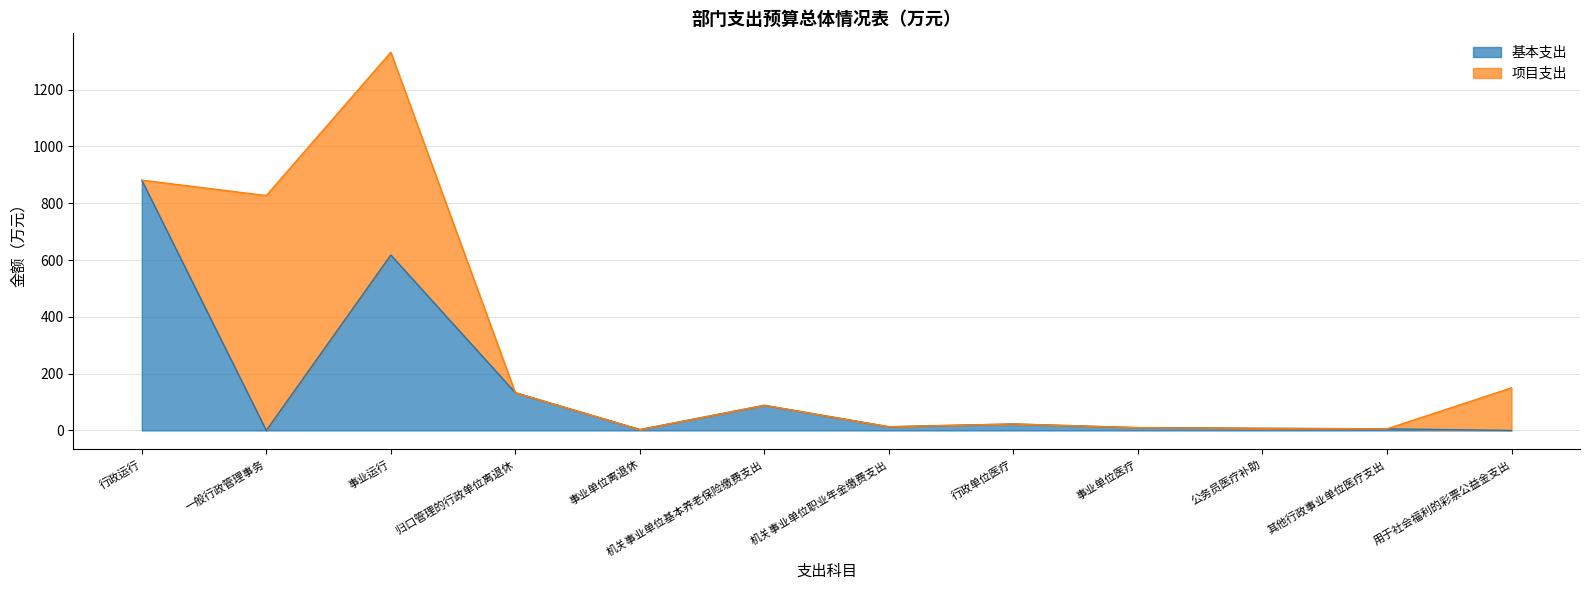

Rank the categories by value from lowest to highest.

一般行政管理事务, 用于社会福利的彩票公益金支出, 事业单位离退休, 其他行政事业单位医疗支出, 公务员医疗补助, 事业单位医疗, 机关事业单位职业年金缴费支出, 行政单位医疗, 机关事业单位基本养老保险缴费支出, 归口管理的行政单位离退休, 事业运行, 行政运行